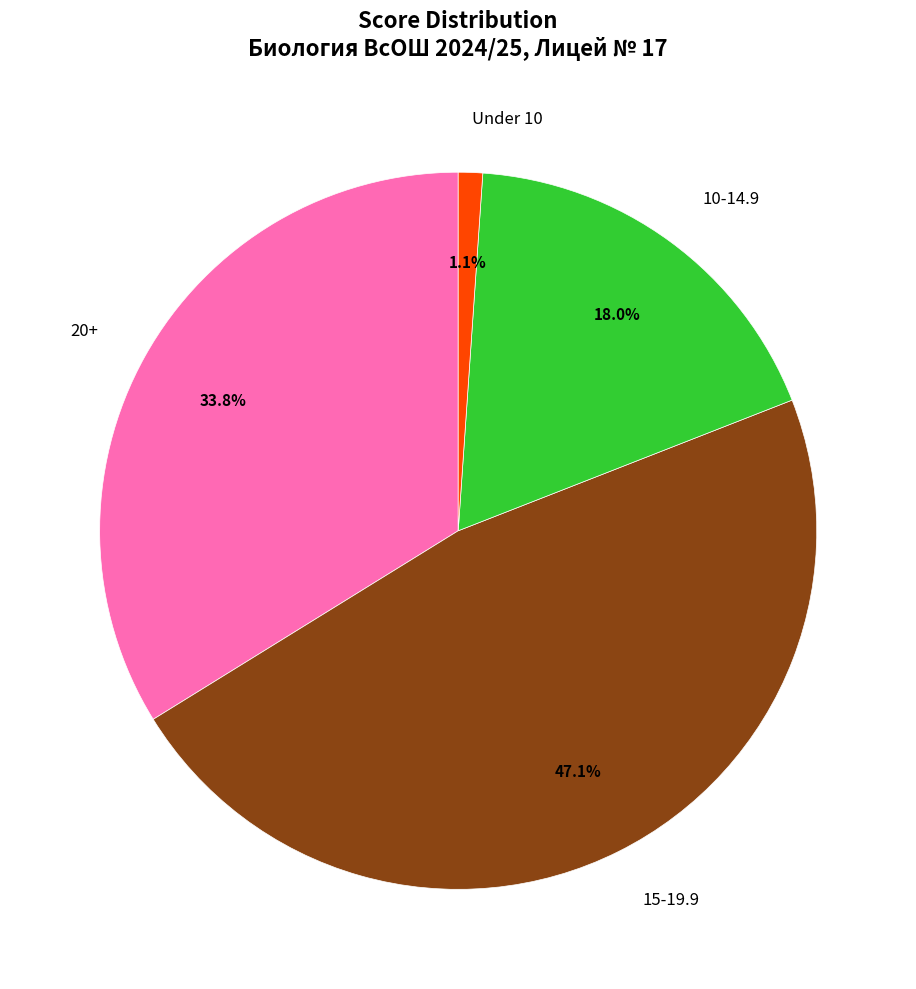

Is there any slice that represents more than half of the pie?

No